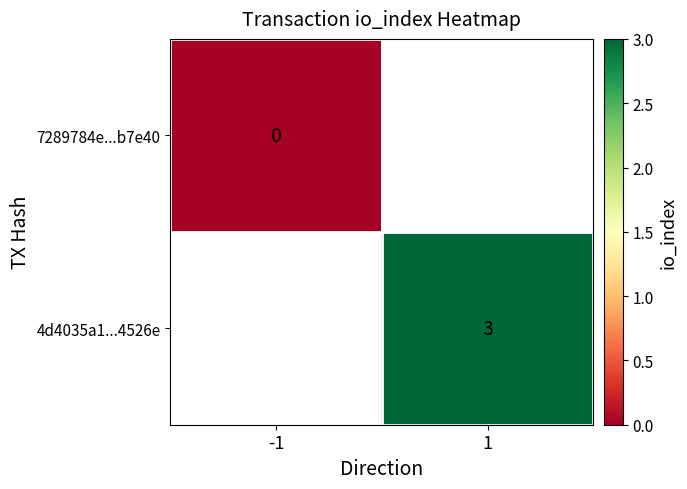

The value of 4d4035a1...4526e at 1 is 3.0. True or false?

True